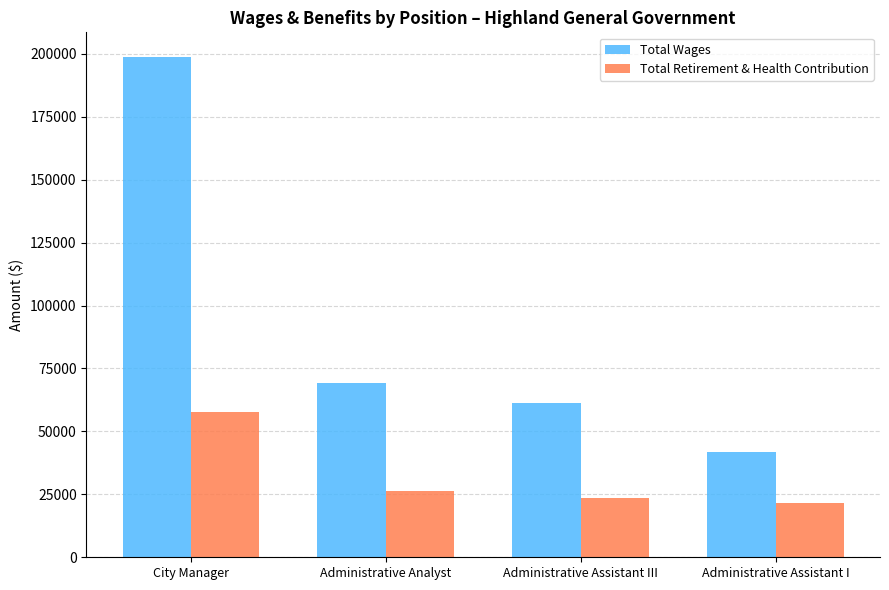

Read the Total Wages value at City Manager, to the nearest 10.

198610